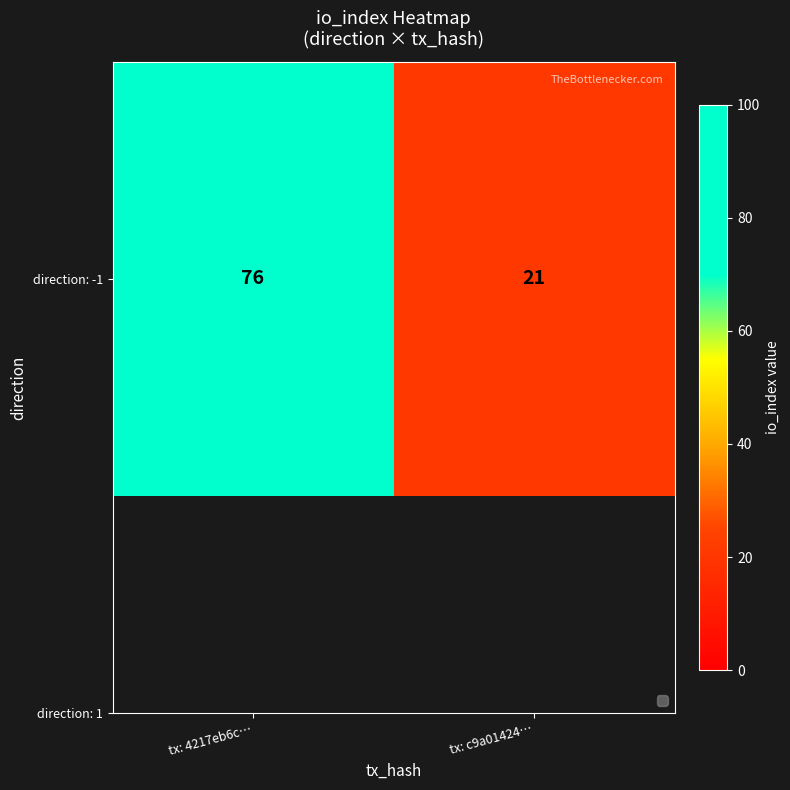

The chart shows a value of 21 at tx: c9a01424…. True or false?

True